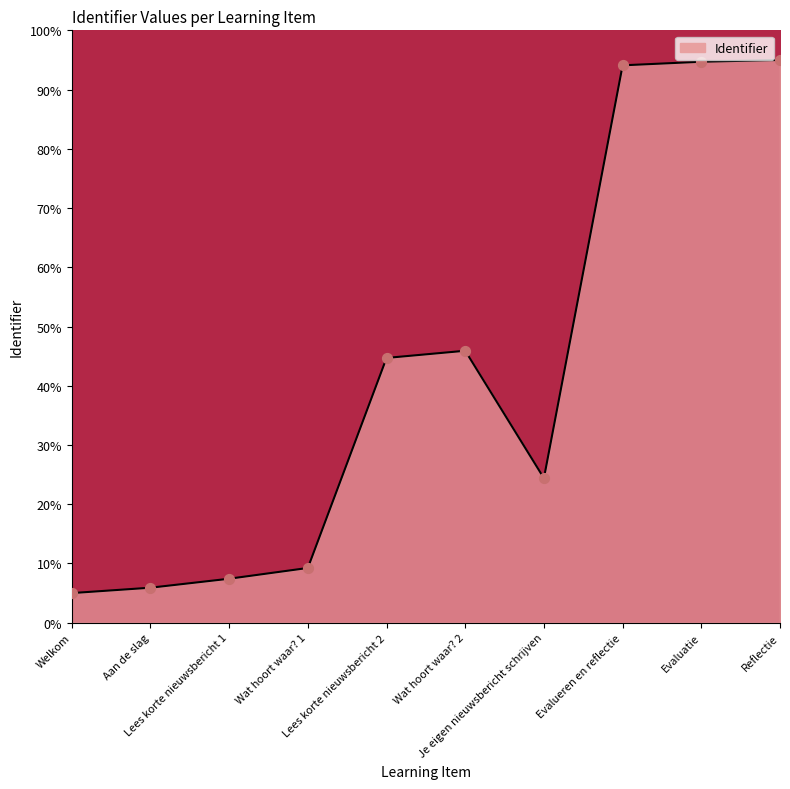

Between Reflectie and Aan de slag, which is larger?

Reflectie